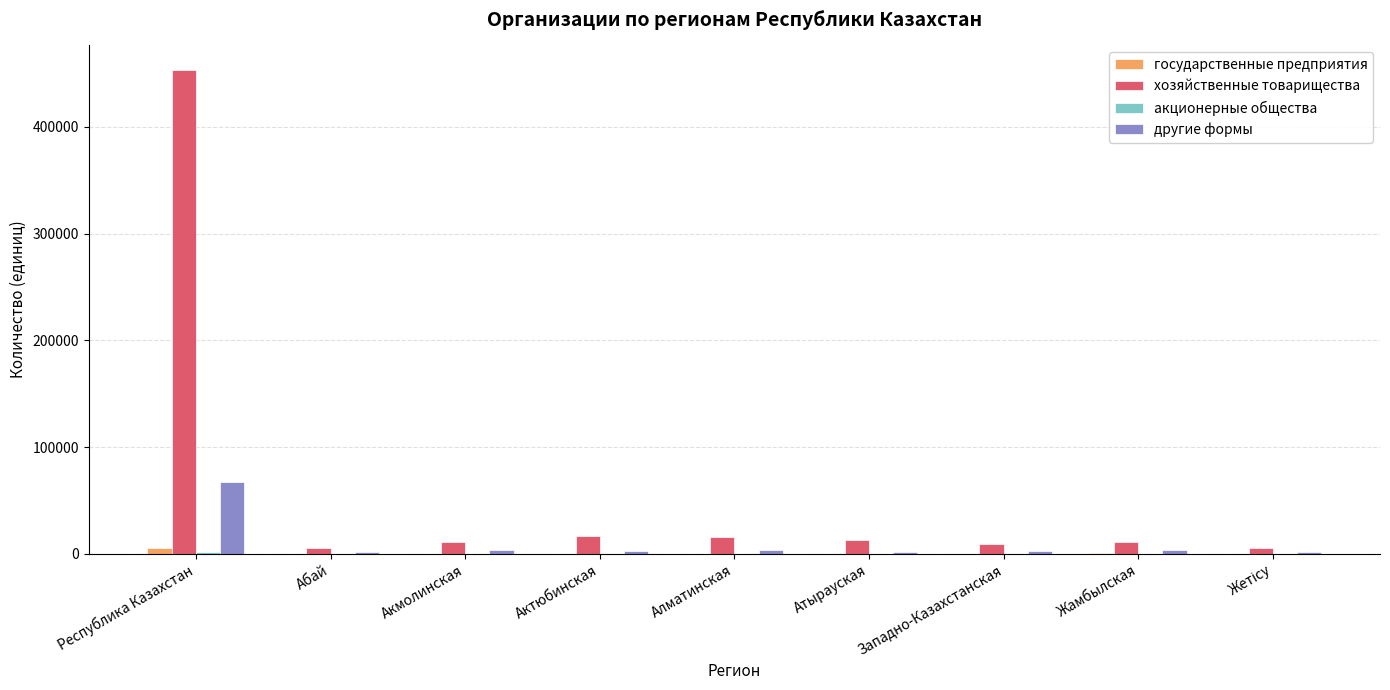

Between Республика Казахстан and Актюбинская, which series saw the biggest shift?

хозяйственные товарищества